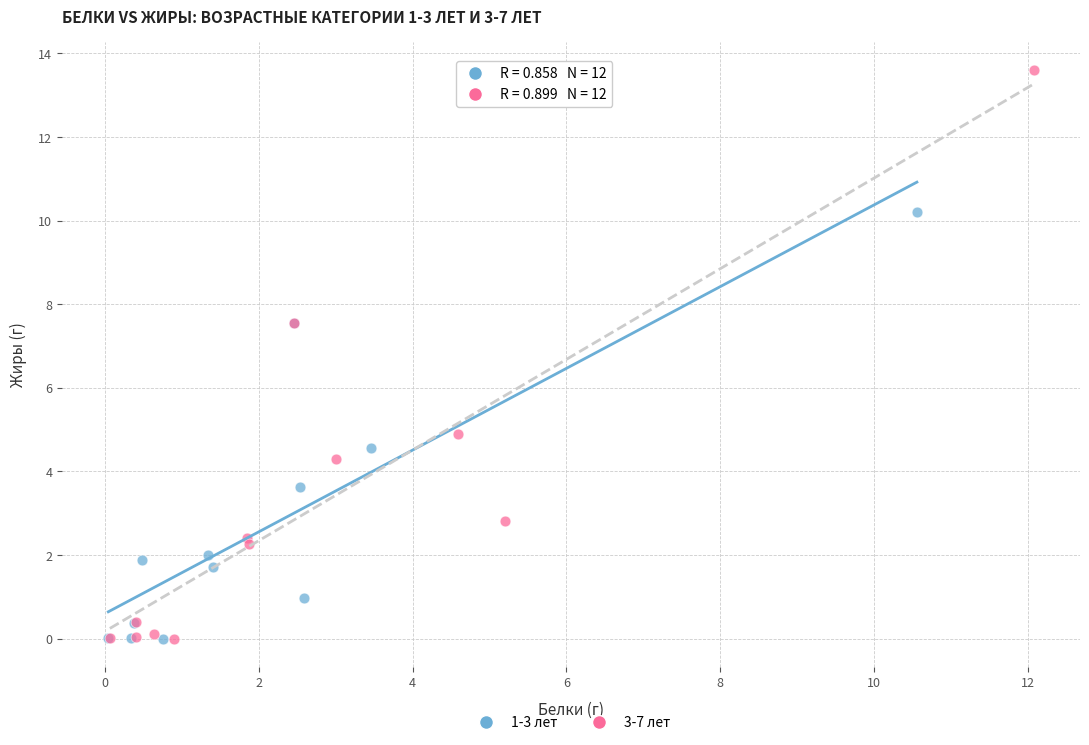

Which series contains the highest Y value?

3-7 лет